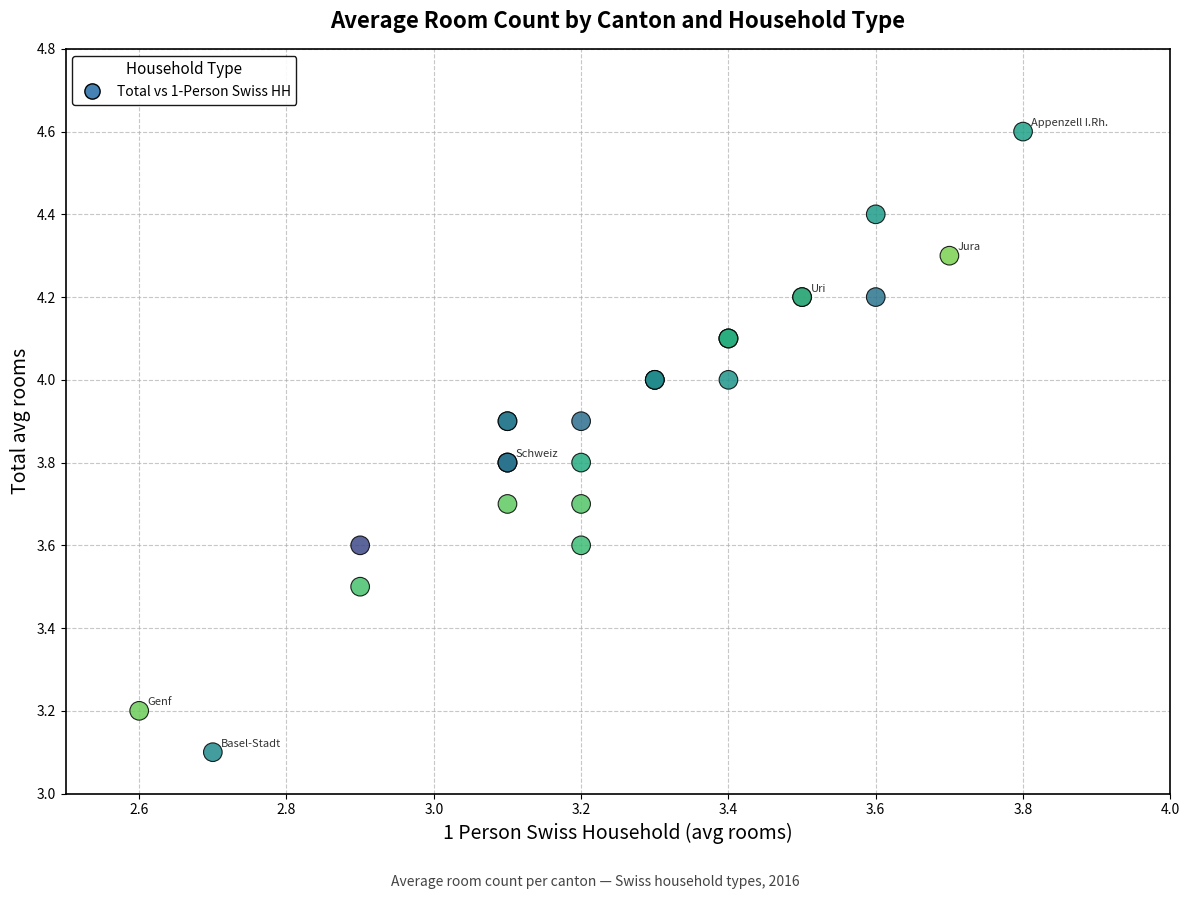

What Y value in the scatter plot is closest to 3?

3.1